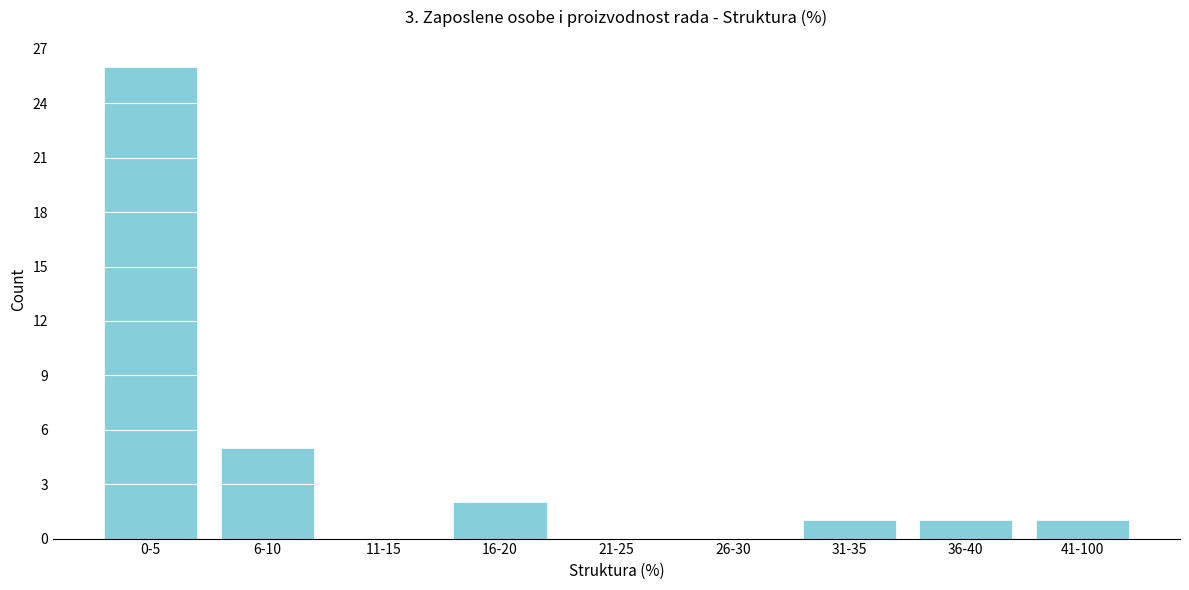

Reading left to right, extract all data points from this chart.

0-5=26	6-10=5	11-15=0	16-20=2	21-25=0	26-30=0	31-35=1	36-40=1	41-100=1